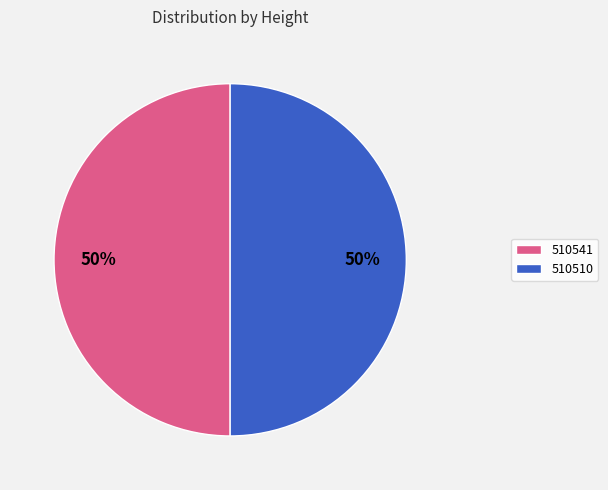

To the nearest percent, what percentage of the pie is 510510?

50%